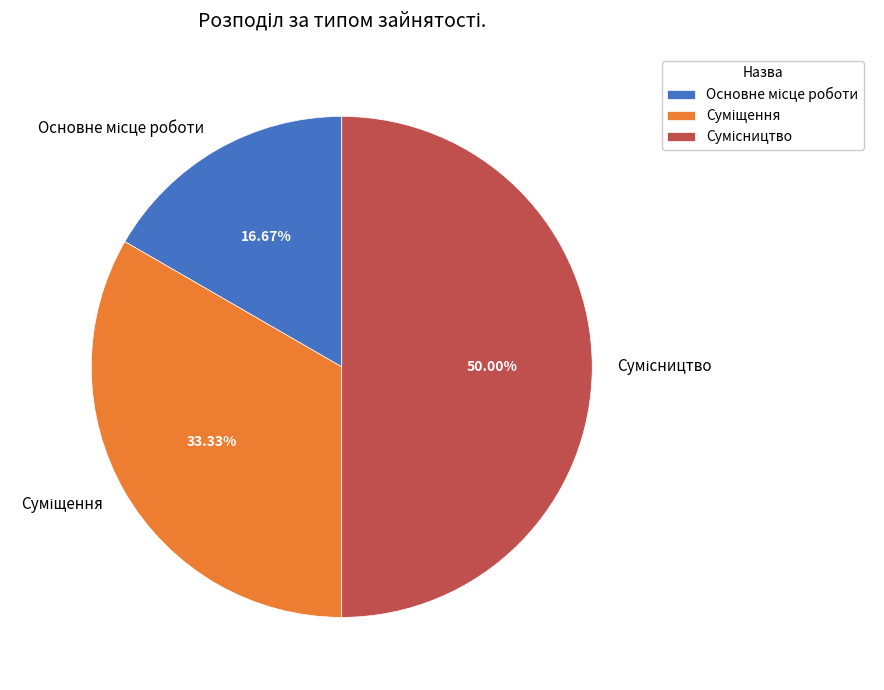

Is it true that Сумісництво is 45% of the pie?

False